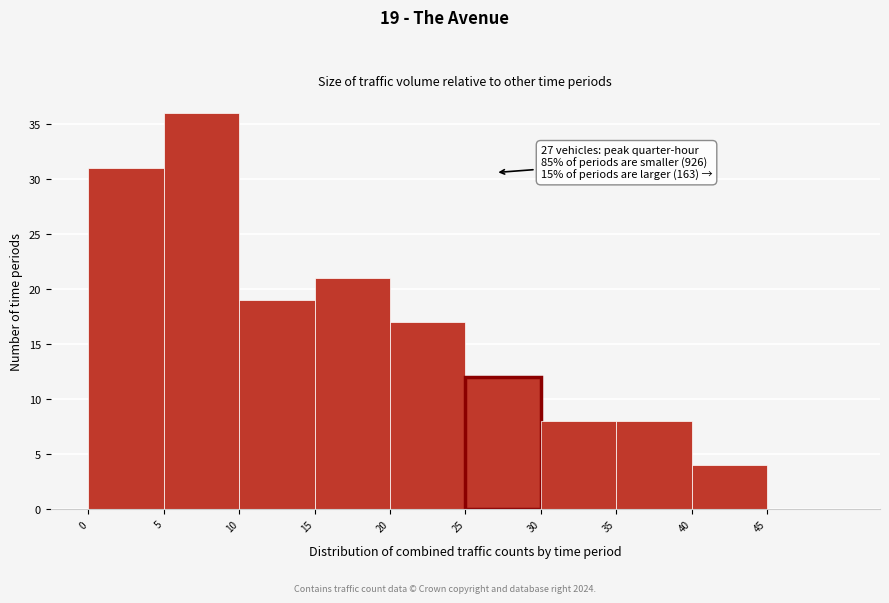

Over which range of the x-axis is the bar tallest?

5 to 10